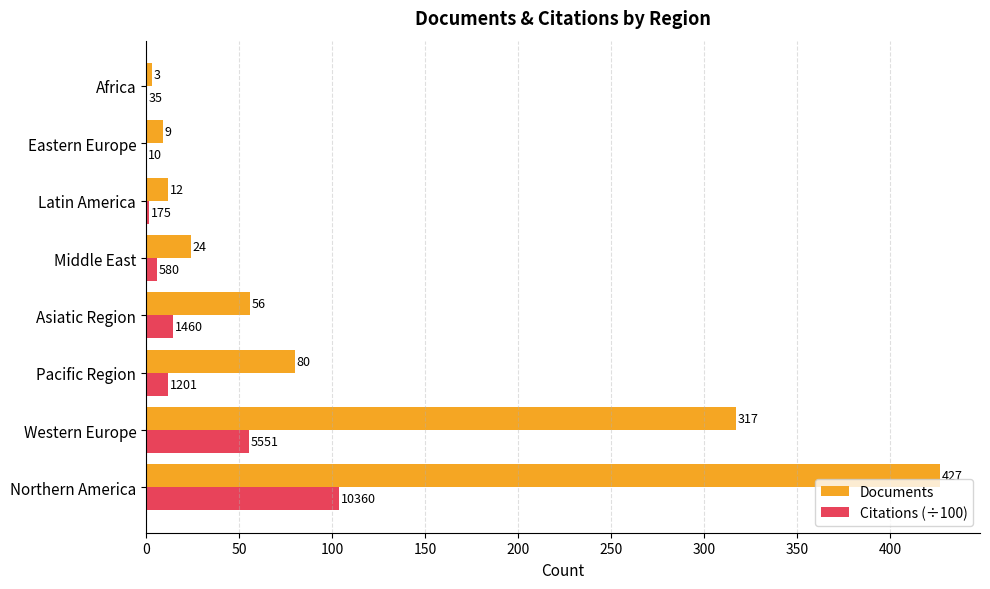

Which series changed the most between Middle East and Eastern Europe?

Documents